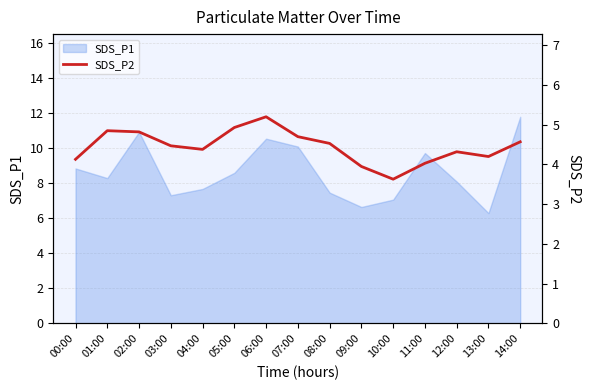

Which has a higher value, 01:00 or 06:00?

06:00